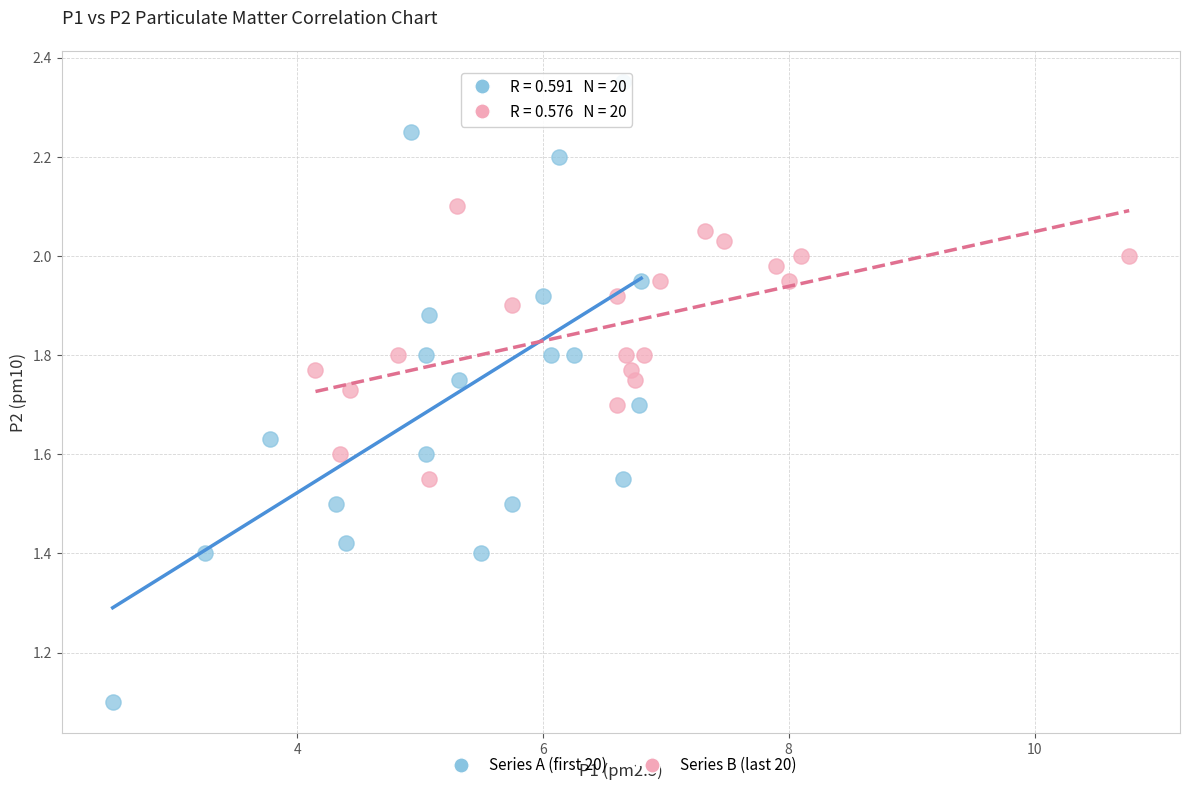

Which series contains the lowest Y value?

Series A (first 20)